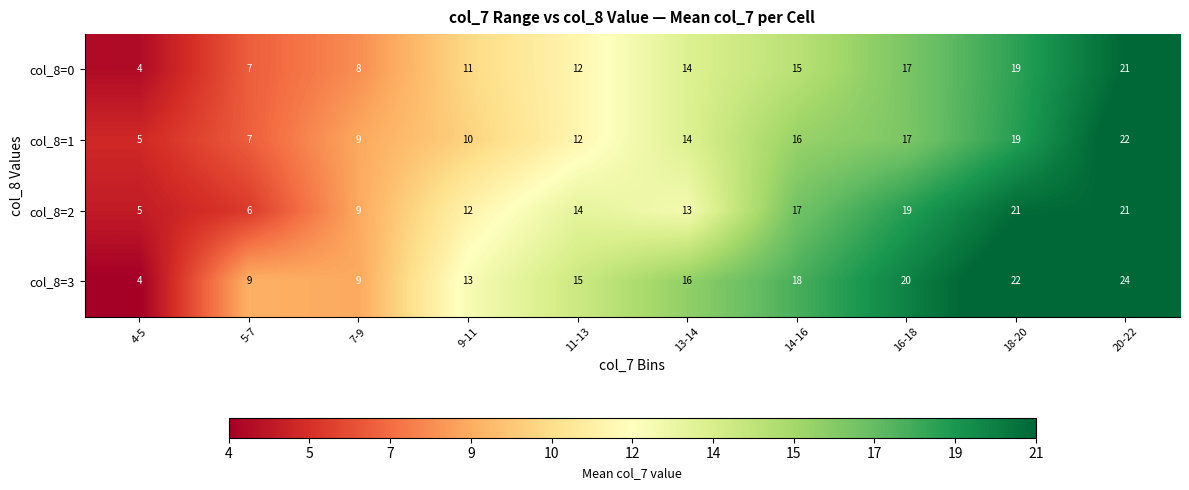

What is the difference between the maximum and second lowest values in the col_8=0 series?

14